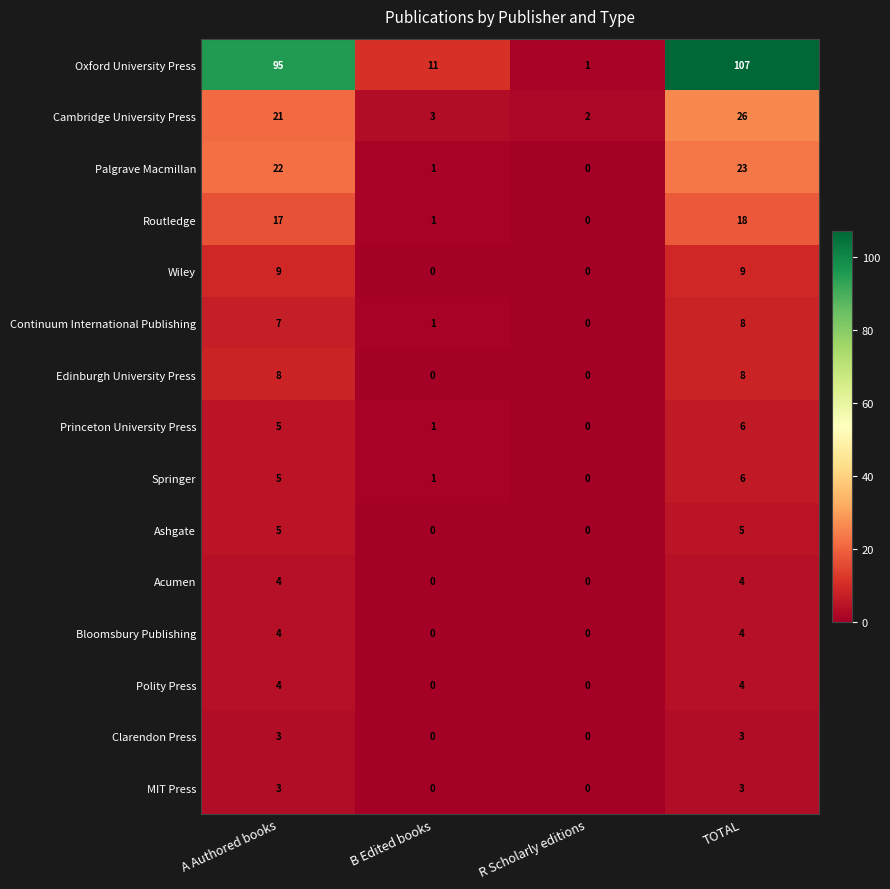

What is the difference between the maximum and minimum values in the Edinburgh University Press series?

8